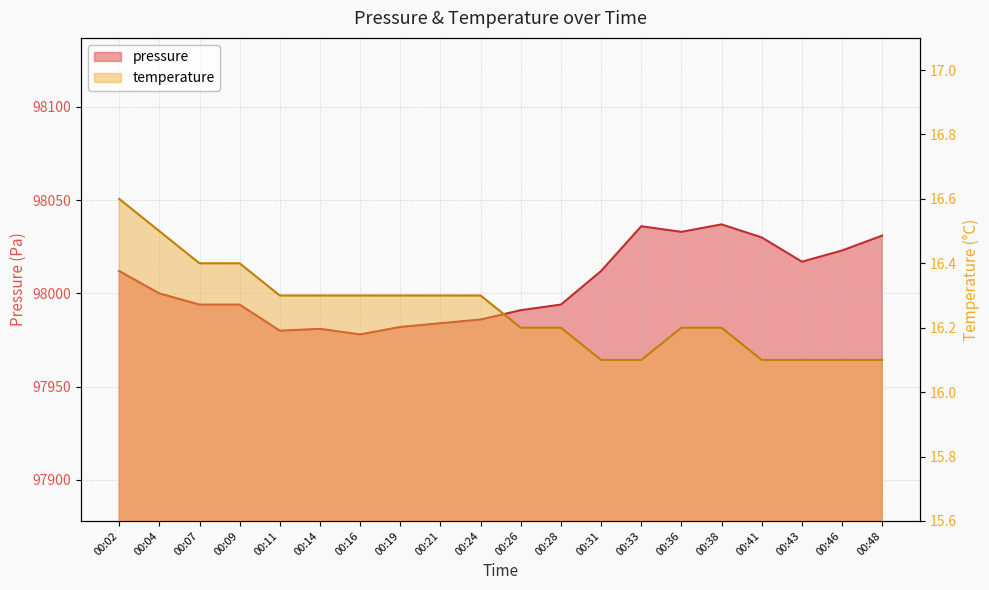

Between 00:41 and 00:33, which is larger?

00:33